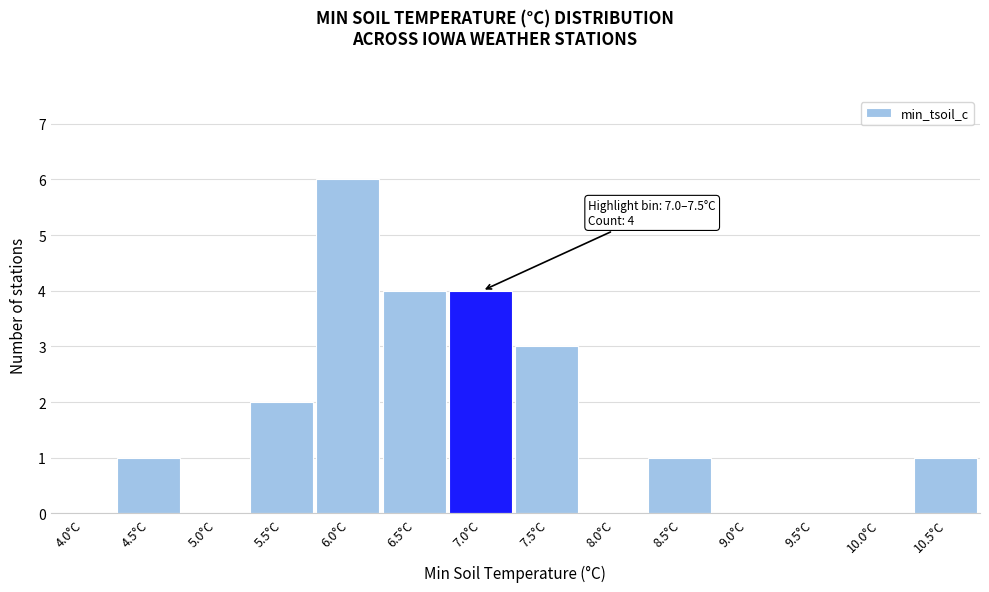

Reading left to right, list all the values displayed in this chart.

4.0°C=0	4.5°C=1	5.0°C=0	5.5°C=2	6.0°C=6	6.5°C=4	7.0°C=4	7.5°C=3	8.0°C=0	8.5°C=1	9.0°C=0	9.5°C=0	10.0°C=0	10.5°C=1